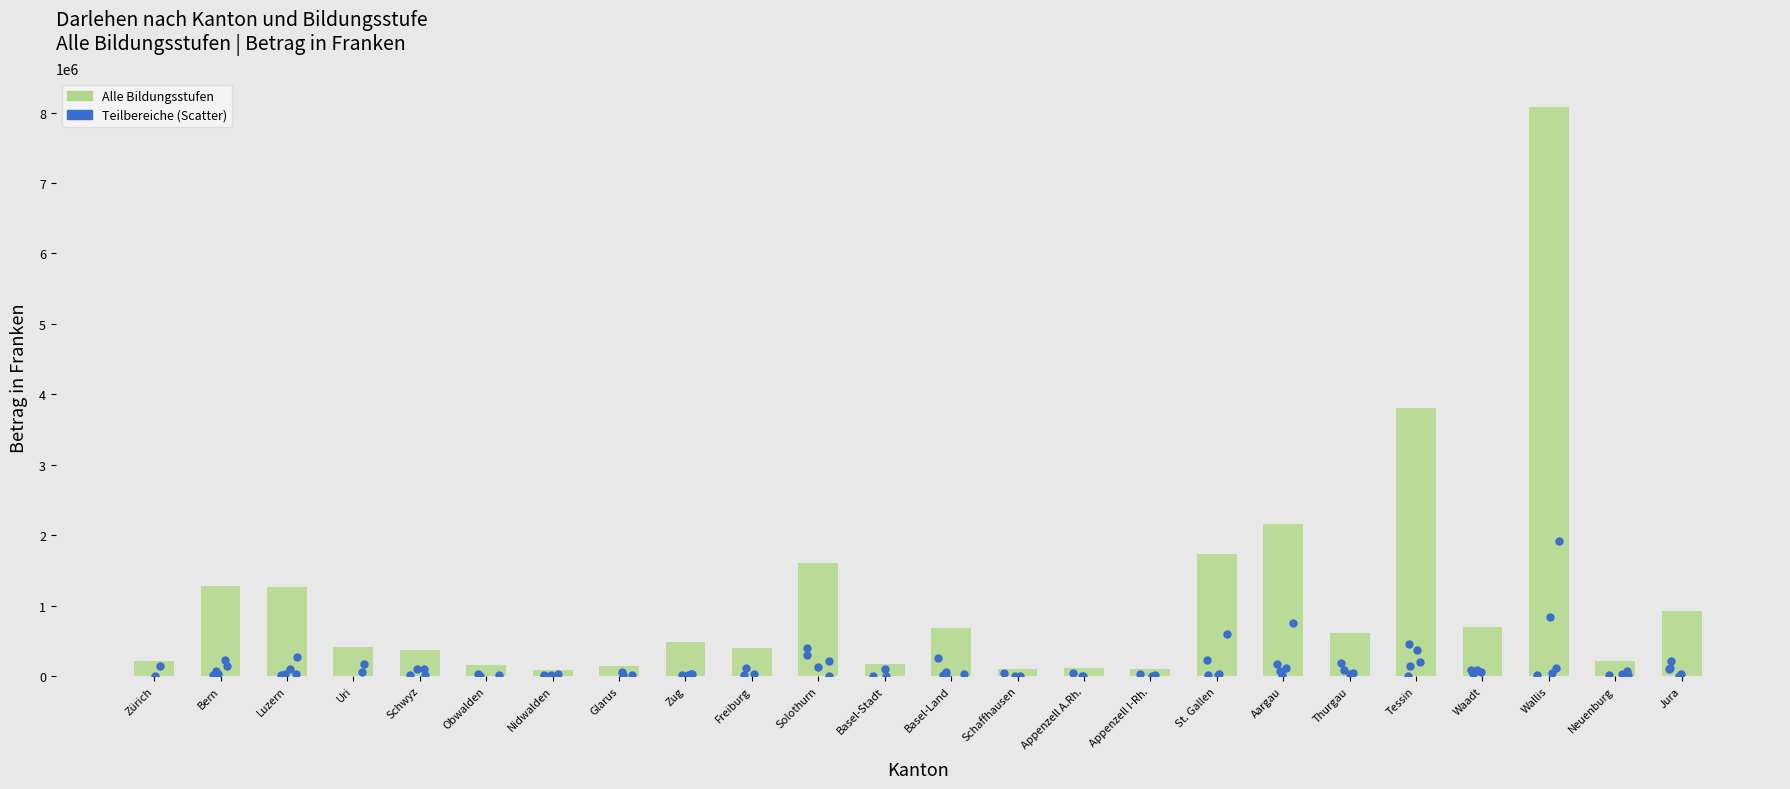

Is the value of Fach- und päd. Hochschulen at Aargau greater than the value of Universitäre Hochschulen at Schaffhausen?

Yes